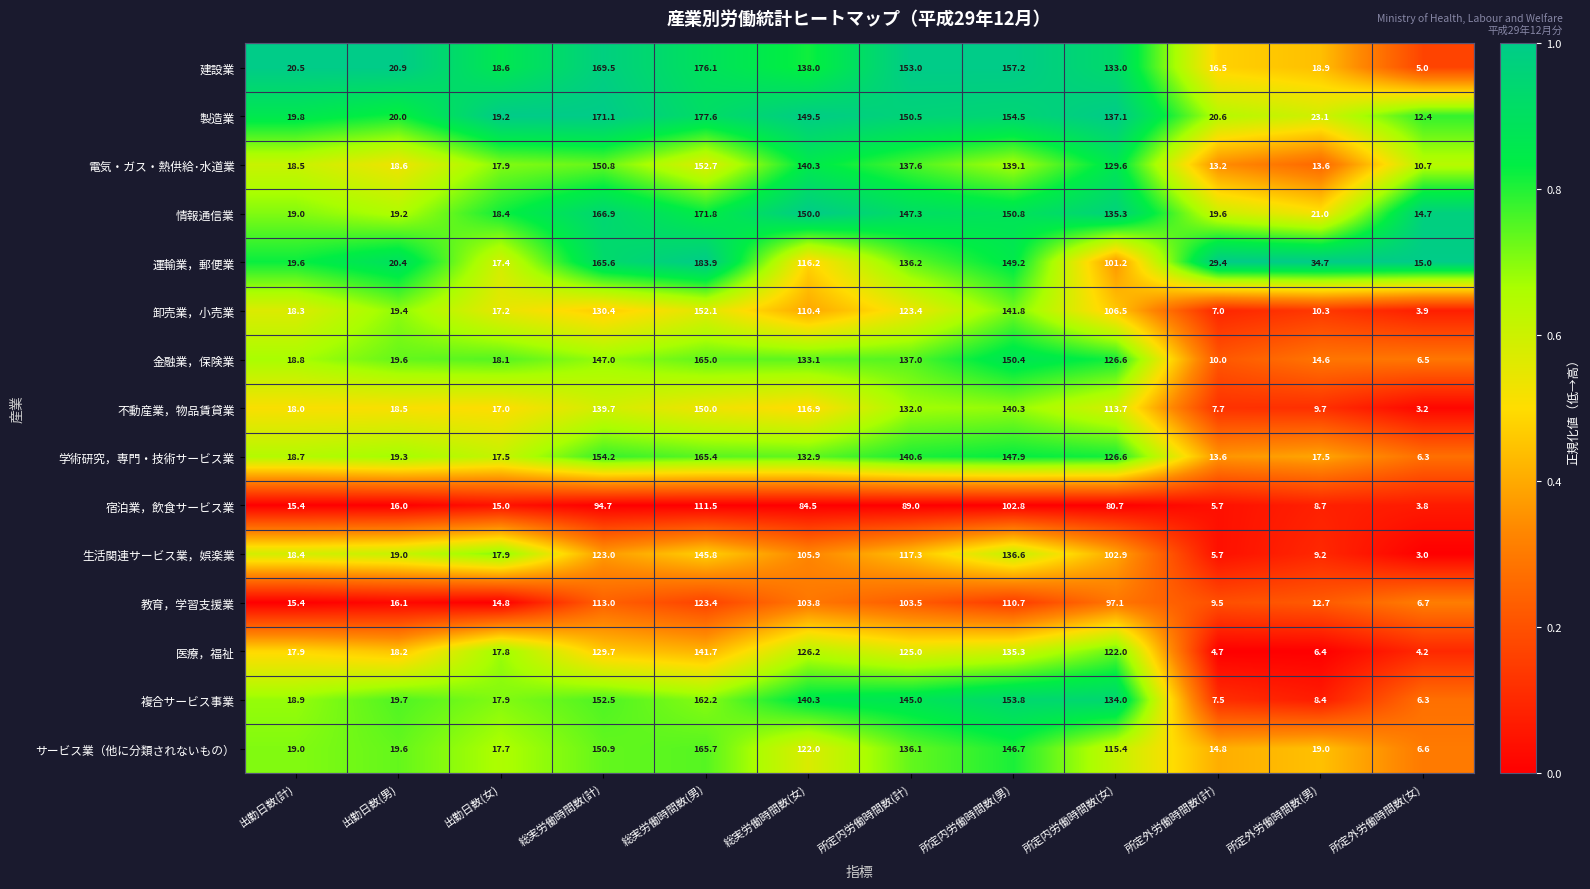

Which series changed the most between 所定内労働時間数(計) and 所定内労働時間数(男)?

生活関連サービス業，娯楽業